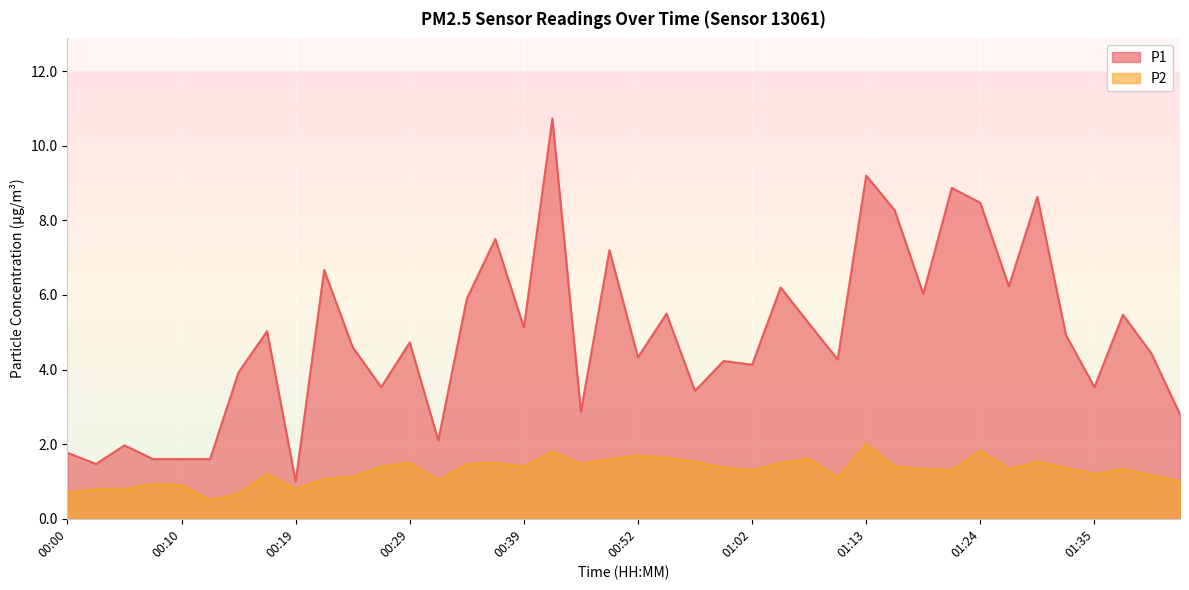

Which label corresponds to the largest value in the chart?

00:41